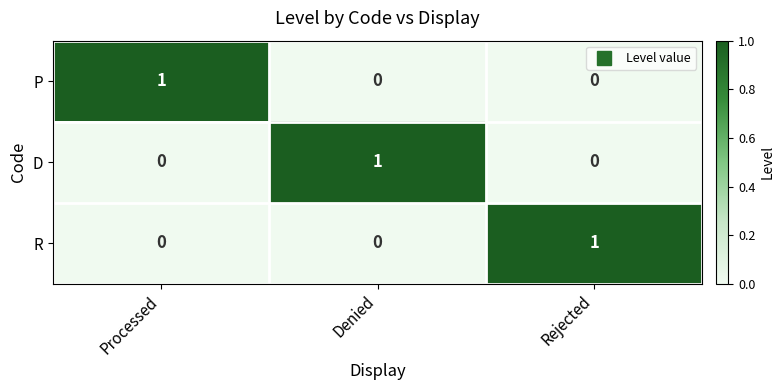

Reading left to right, extract all data points from this chart.

P: Processed=1	Denied=0	Rejected=0
D: Processed=0	Denied=1	Rejected=0
R: Processed=0	Denied=0	Rejected=1